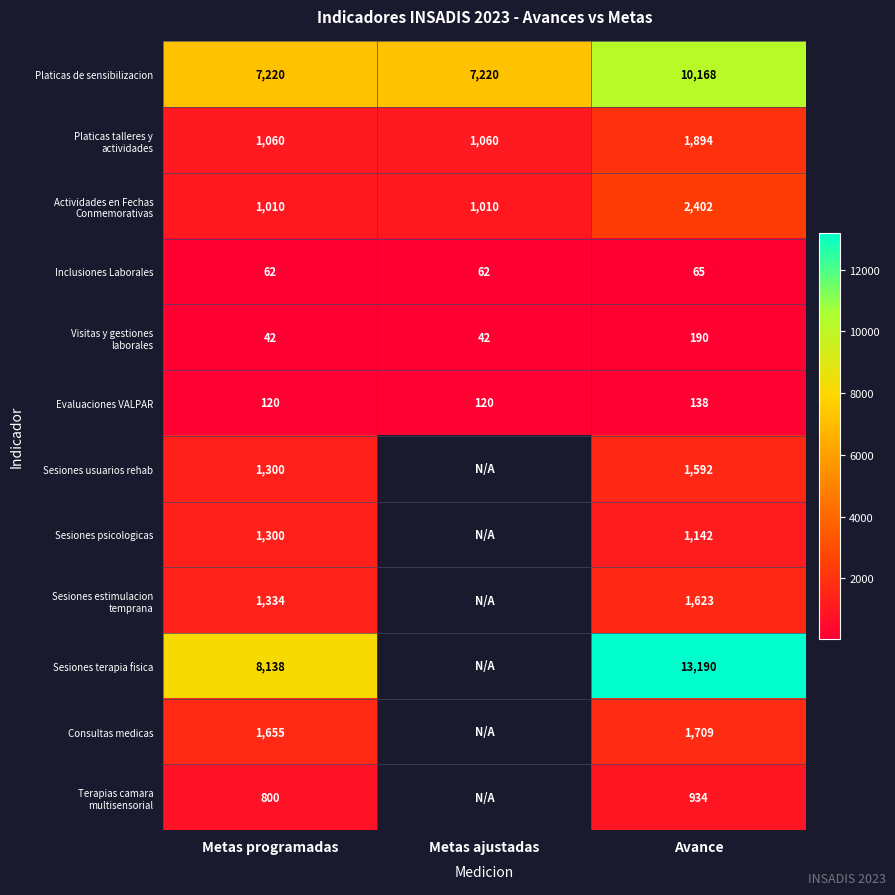

List the labels in order of Actividades en Fechas Conmemorativas value, smallest first.

Metas programadas, Metas ajustadas, Avance